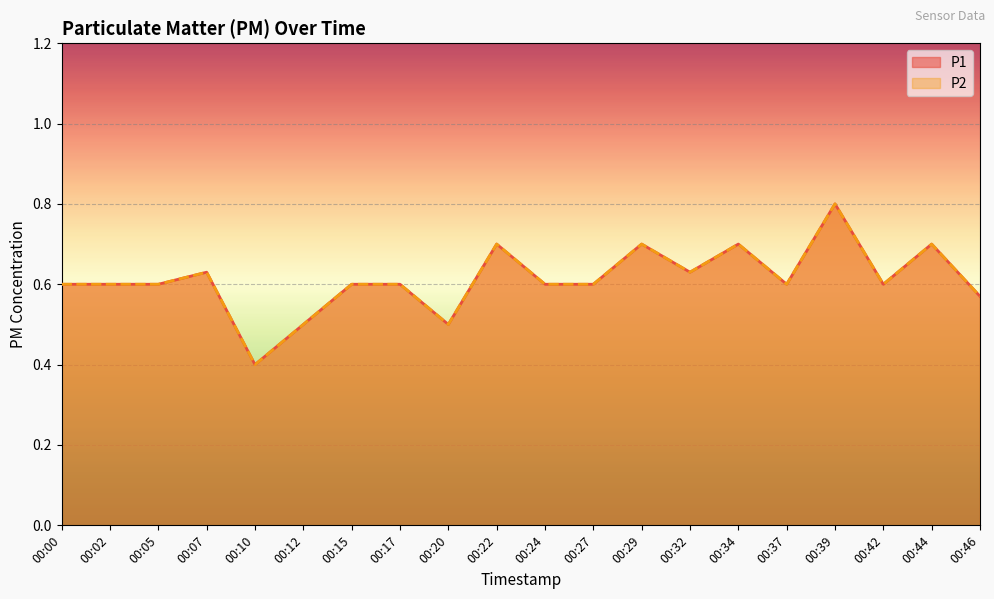

What is the approximate value of P2 at 00:39?

0.8